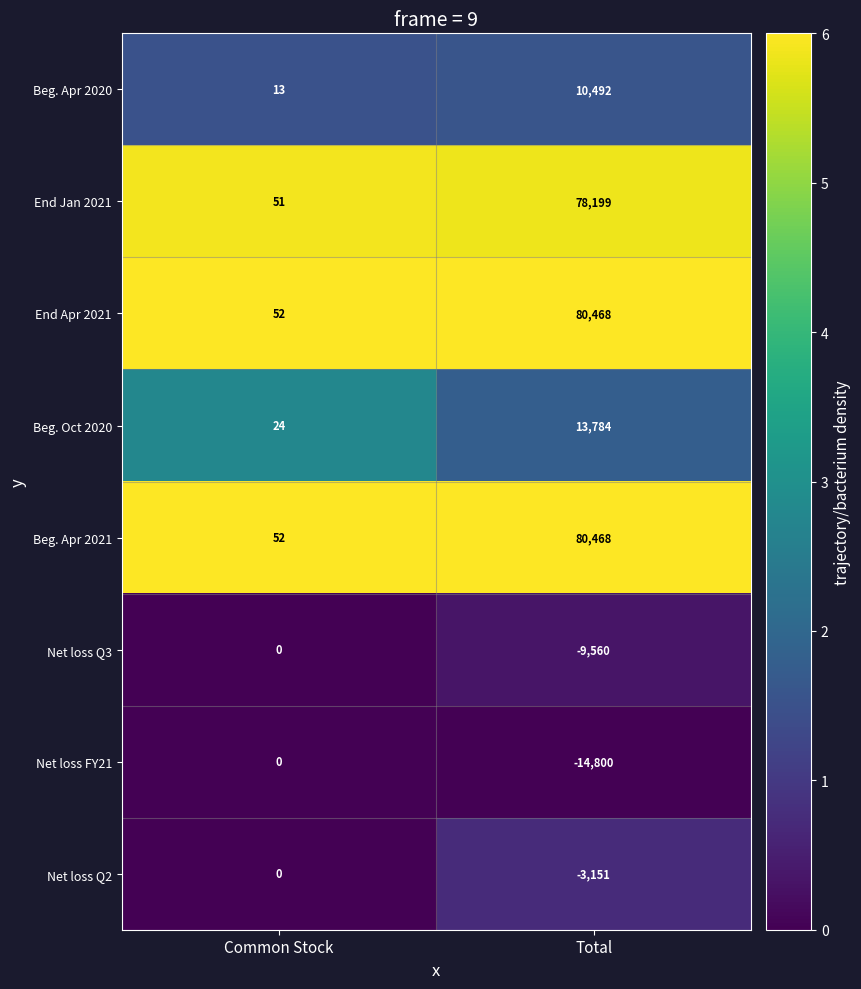

At how many categories does at least one series exceed 5?

2